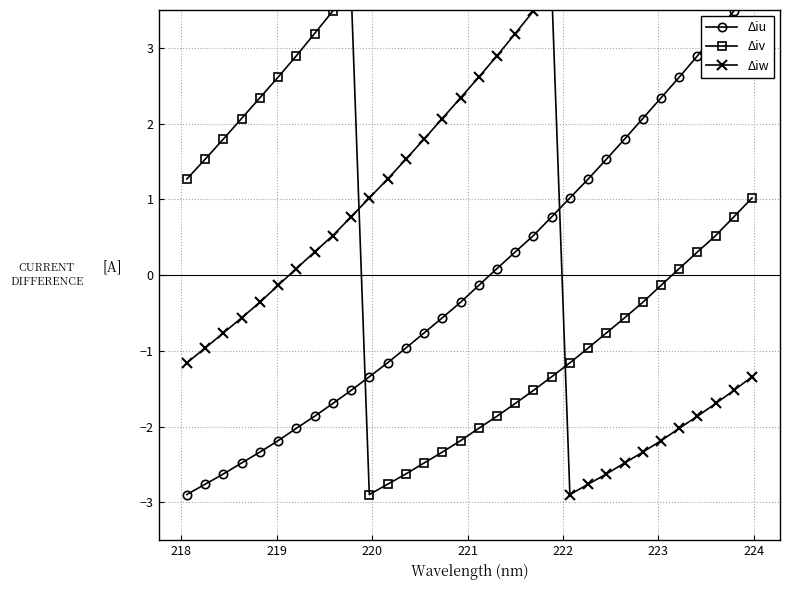

Reading left to right, transcribe all the data shown in this chart.

Δiu: -2.9	-2.8	-2.6	-2.5	-2.3	-2.2	-2.0	-1.9	-1.7	-1.5	-1.3	-1.2	-1.0	-0.8	-0.6	-0.4	-0.1	0.1	0.3	0.5	0.8	1.0	1.3	1.5	1.8	2.1	2.3	2.6	2.9	3.2	3.5	3.8
Δiv: 1.3	1.5	1.8	2.1	2.3	2.6	2.9	3.2	3.5	3.8	-2.9	-2.8	-2.6	-2.5	-2.3	-2.2	-2.0	-1.9	-1.7	-1.5	-1.3	-1.2	-1.0	-0.8	-0.6	-0.4	-0.1	0.1	0.3	0.5	0.8	1.0
Δiw: -1.2	-1.0	-0.8	-0.6	-0.4	-0.1	0.1	0.3	0.5	0.8	1.0	1.3	1.5	1.8	2.1	2.3	2.6	2.9	3.2	3.5	3.8	-2.9	-2.8	-2.6	-2.5	-2.3	-2.2	-2.0	-1.9	-1.7	-1.5	-1.3